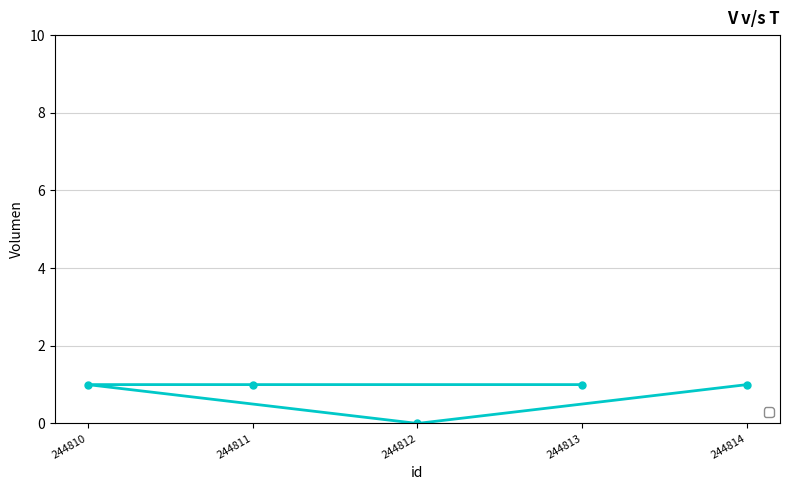

What is the label of the 2nd point from the left?

244811